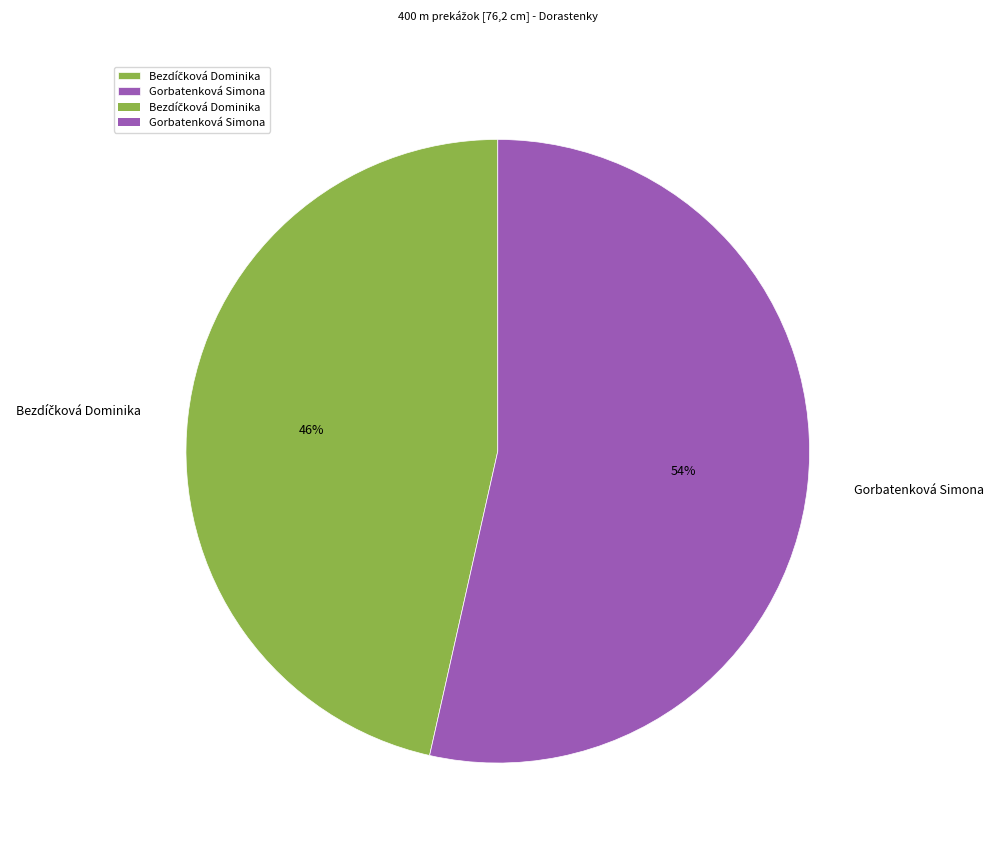

The Gorbatenková Simona slice represents 54% of the pie. True or false?

True